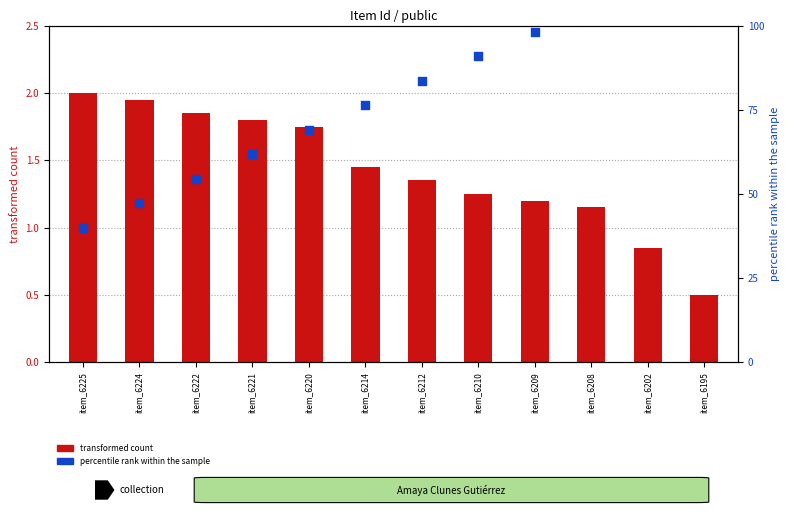

Is the value of transformed count at item_6212 greater than the value of percentile rank within the sample at item_6222?

No